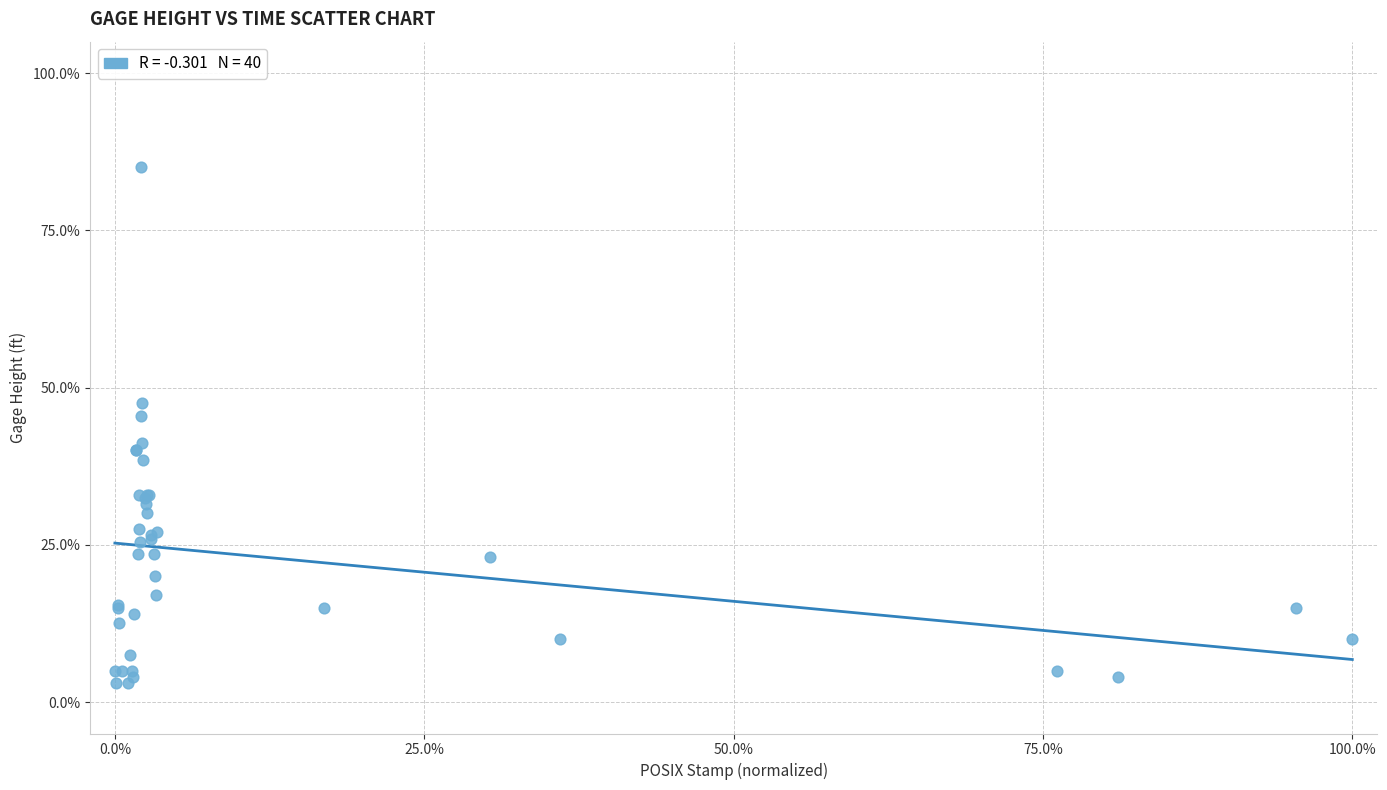

What Y value in the scatter plot is closest to 44?

45.5